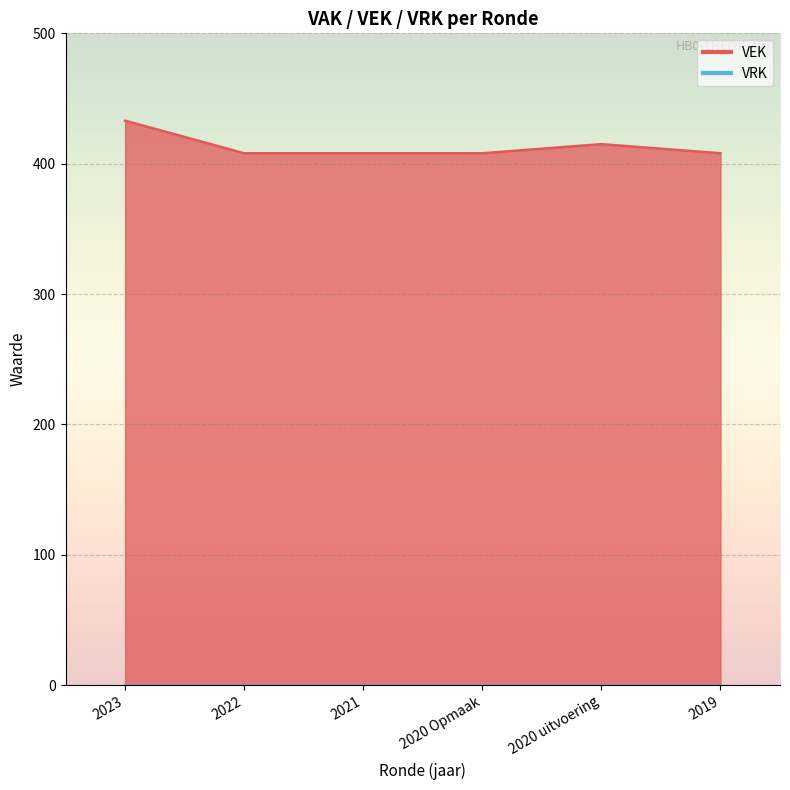

What is the difference between the maximum and second lowest values?

25